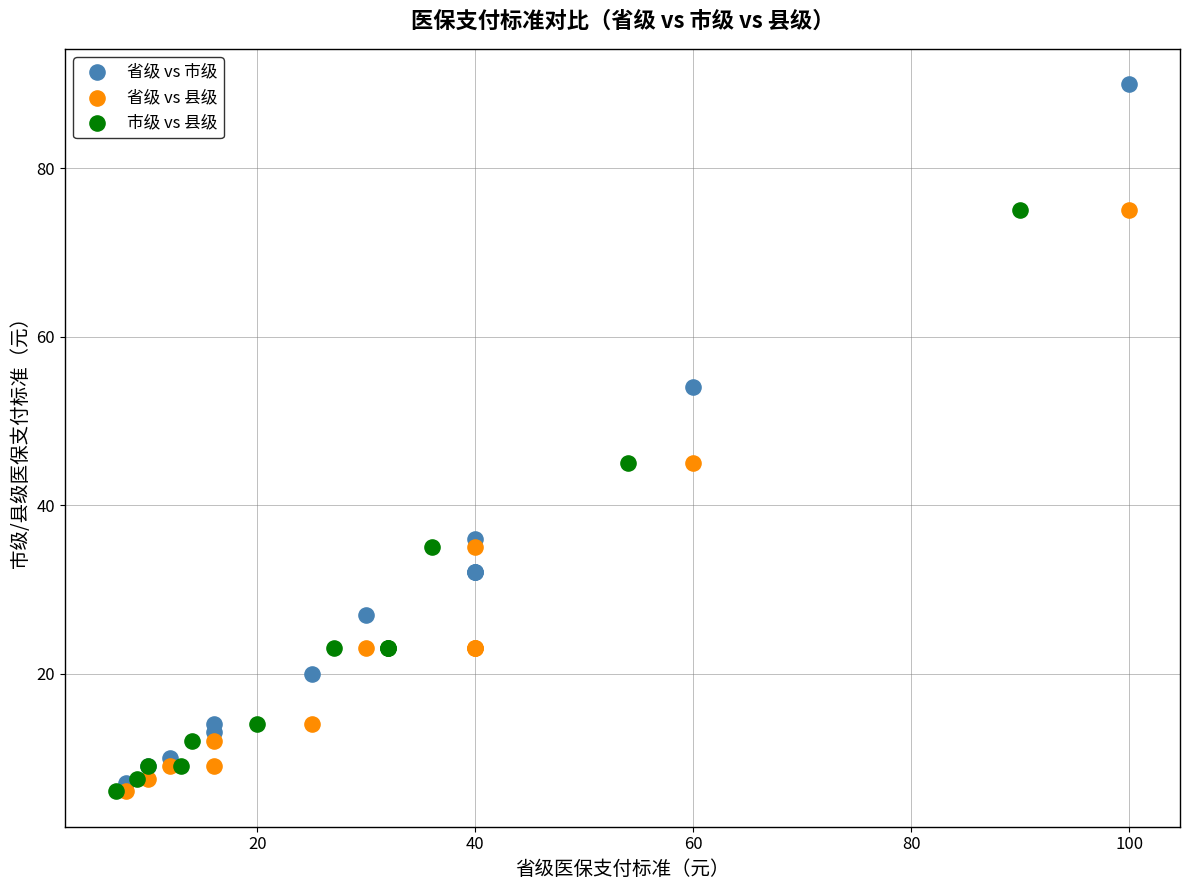

Which series contains the highest Y value?

省级 vs 市级